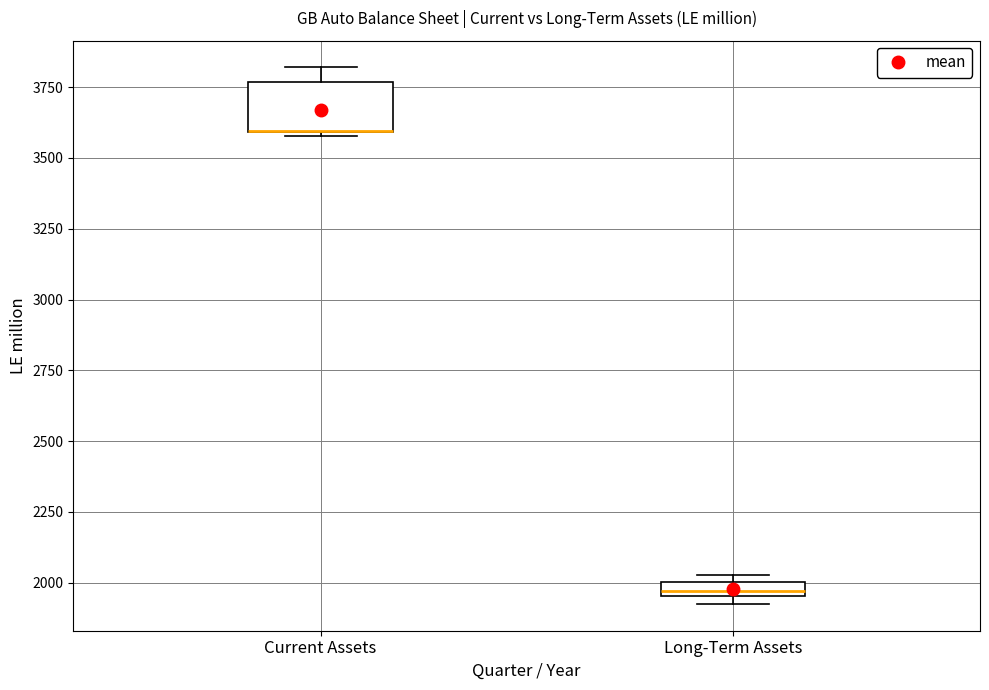

Comparing the boxes themselves (not the whiskers), which one is the tallest?

Current Assets